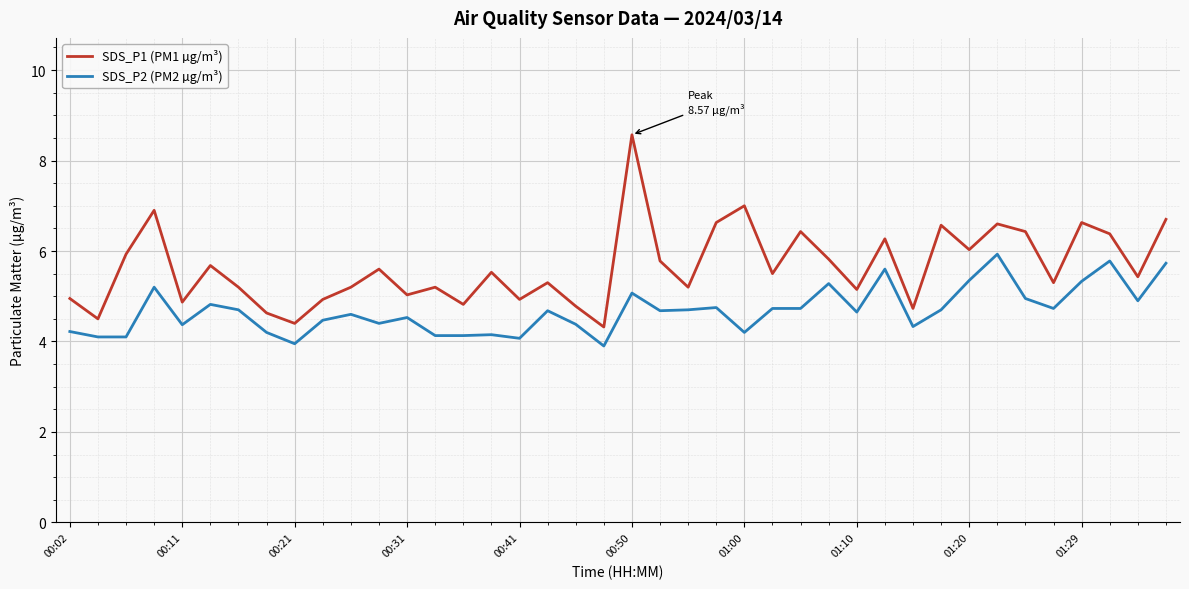

Which series has the largest range (max minus min)?

SDS_P1 (PM1 µg/m³)